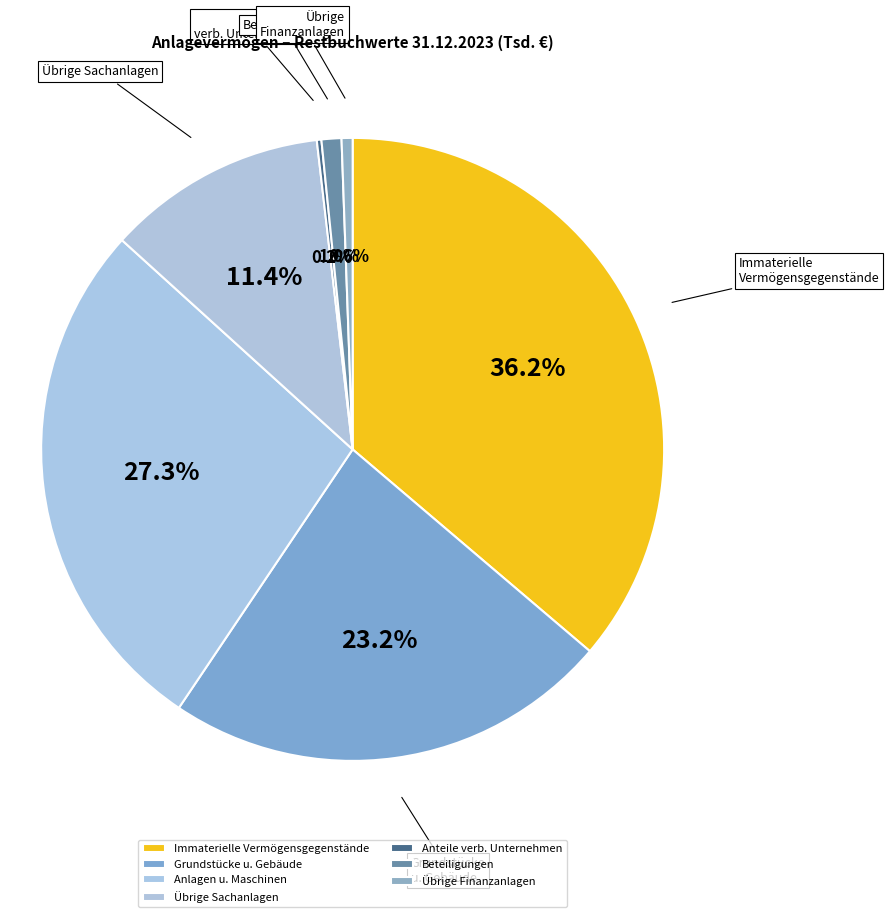

What percentage is the Beteiligungen slice, to the nearest percent?

1%